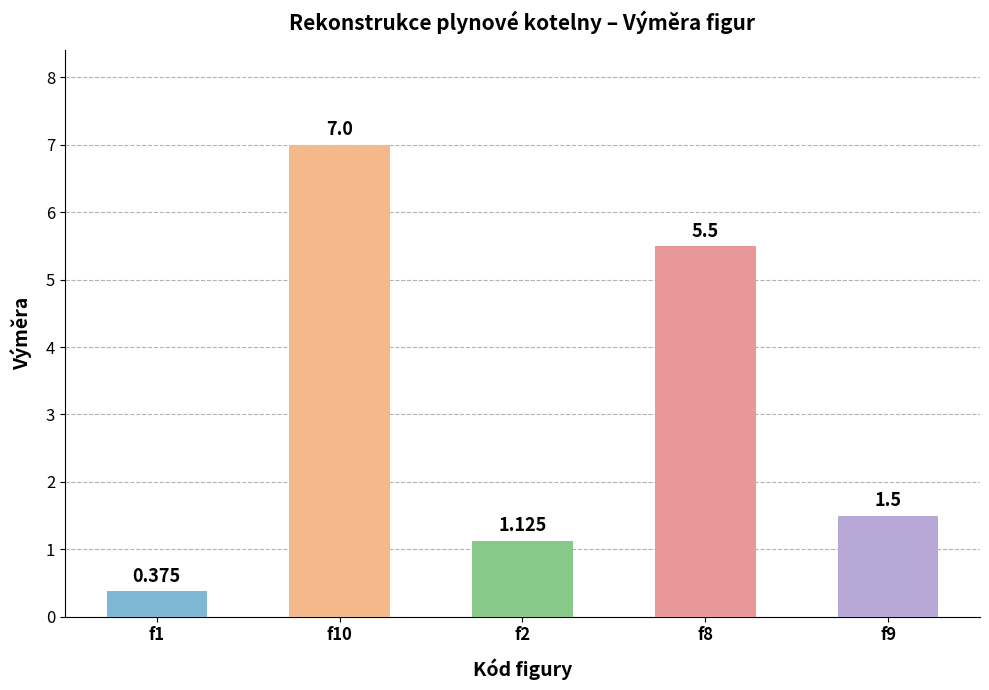

List the labels in order of value, largest first.

f10, f8, f9, f2, f1